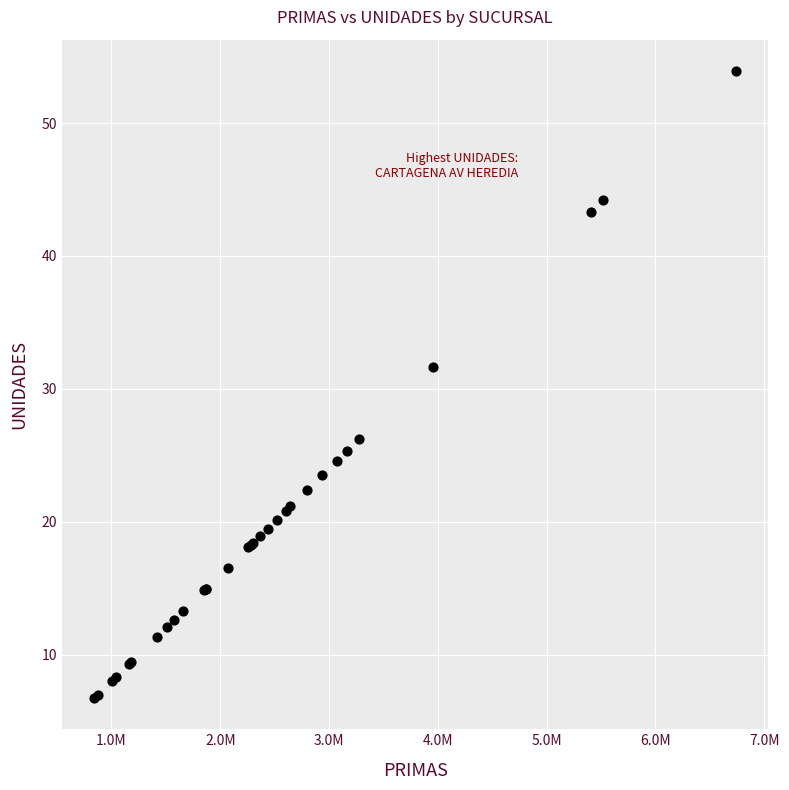

What Y value in the scatter plot is closest to 30?

31.6